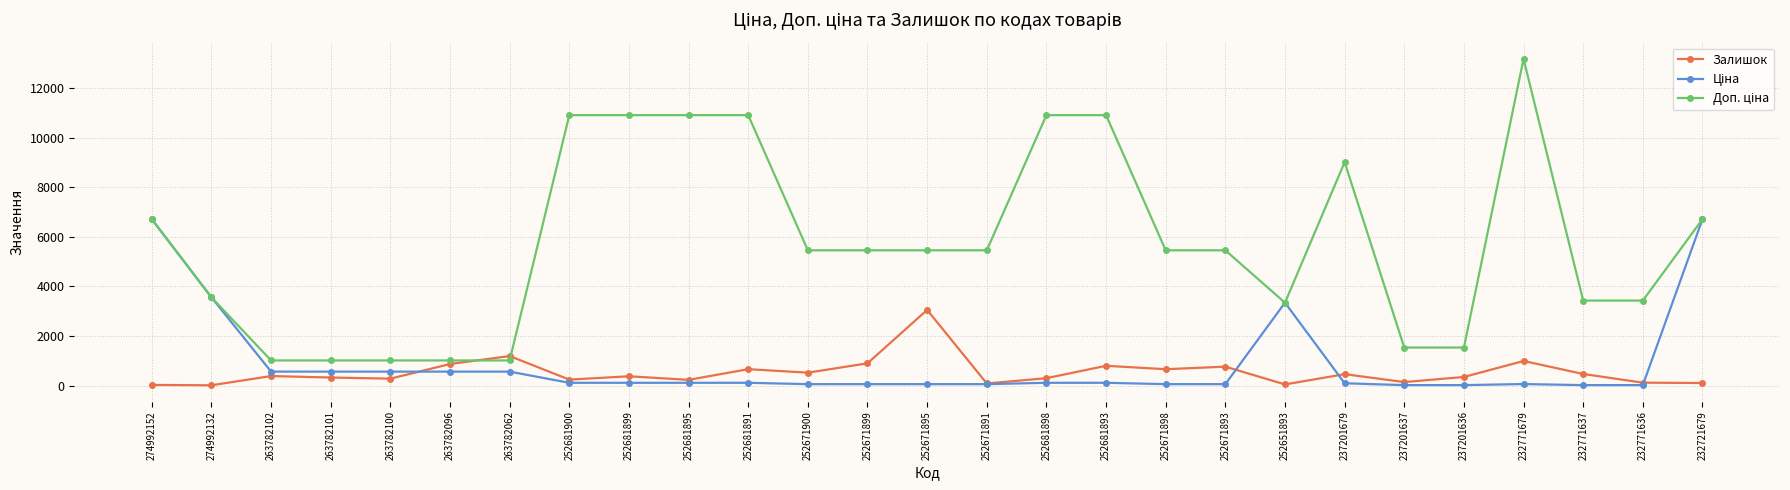

What is the label of the 8th point from the right?

252651893